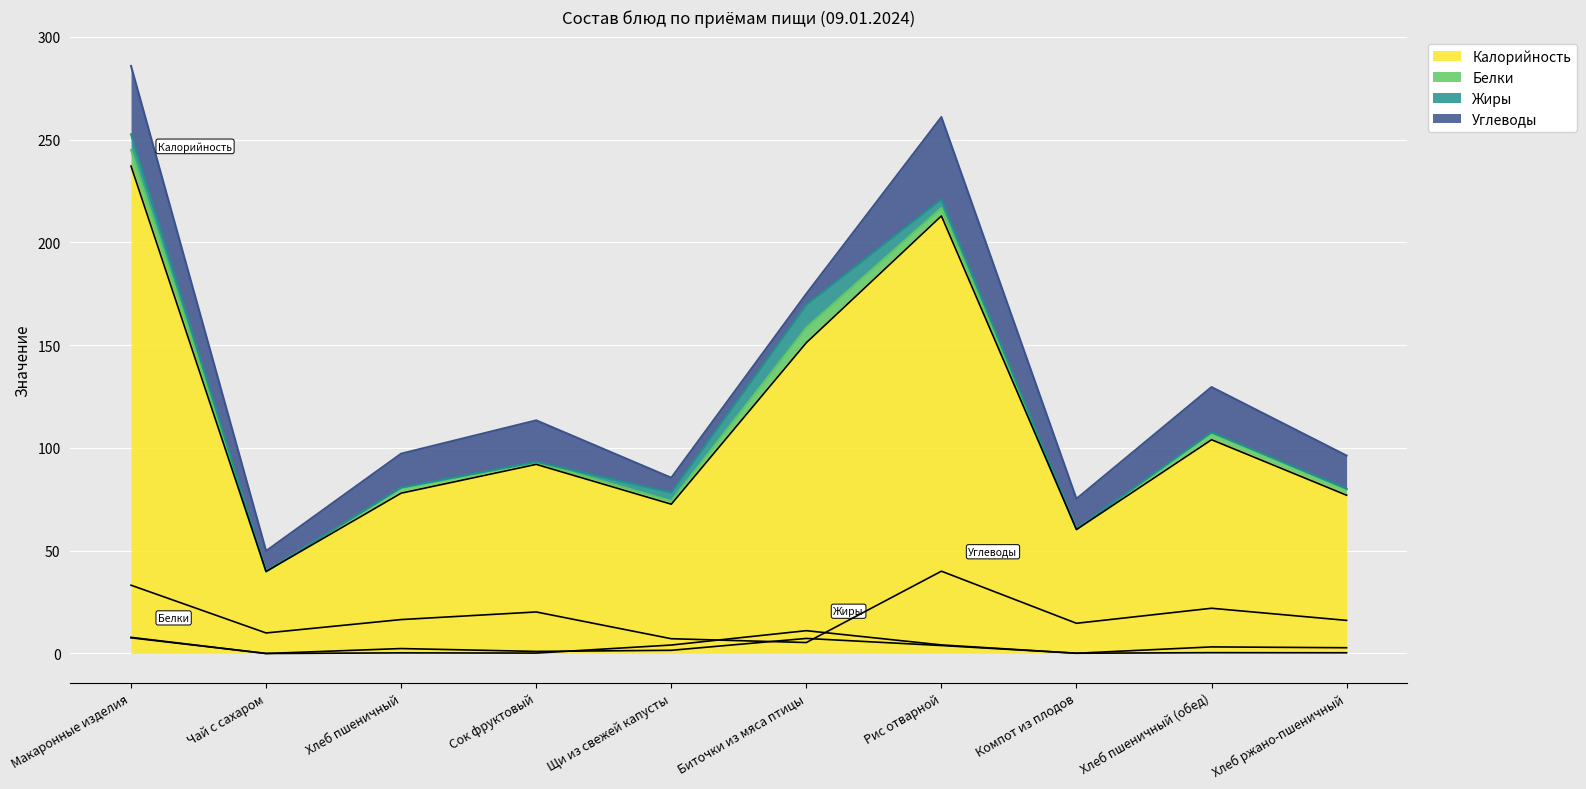

Read the Белки value at Хлеб пшеничный.

2.4